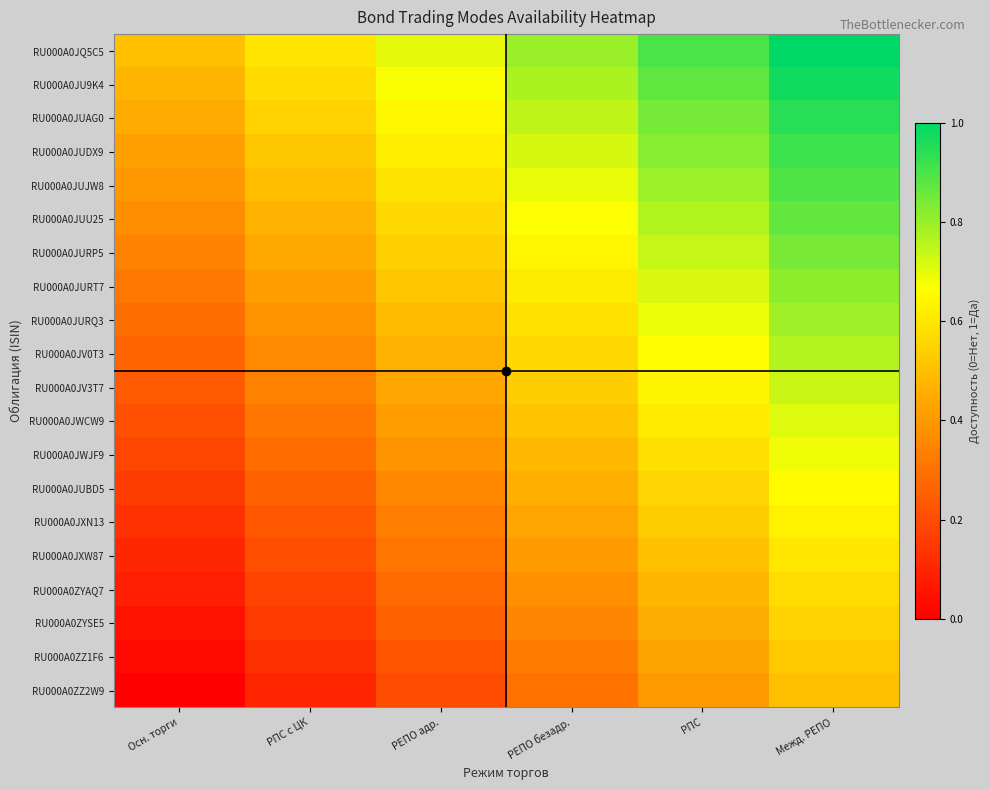

At РПС, list the series in order from smallest to largest.

RU000A0ZZ2W9, RU000A0ZZ1F6, RU000A0ZYSE5, RU000A0ZYAQ7, RU000A0JXW87, RU000A0JXN13, RU000A0JUBD5, RU000A0JWJF9, RU000A0JWCW9, RU000A0JV3T7, RU000A0JV0T3, RU000A0JURQ3, RU000A0JURT7, RU000A0JURP5, RU000A0JUU25, RU000A0JUJW8, RU000A0JUDX9, RU000A0JUAG0, RU000A0JU9K4, RU000A0JQ5C5